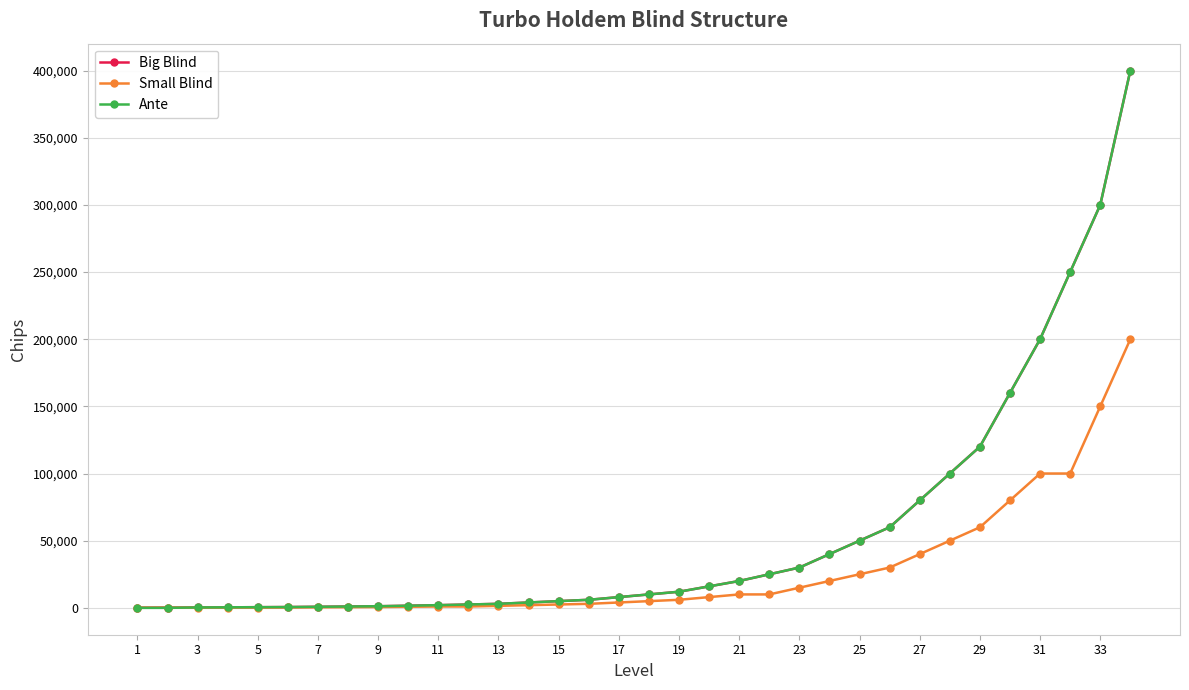

What is the average value of the Ante series?

56174